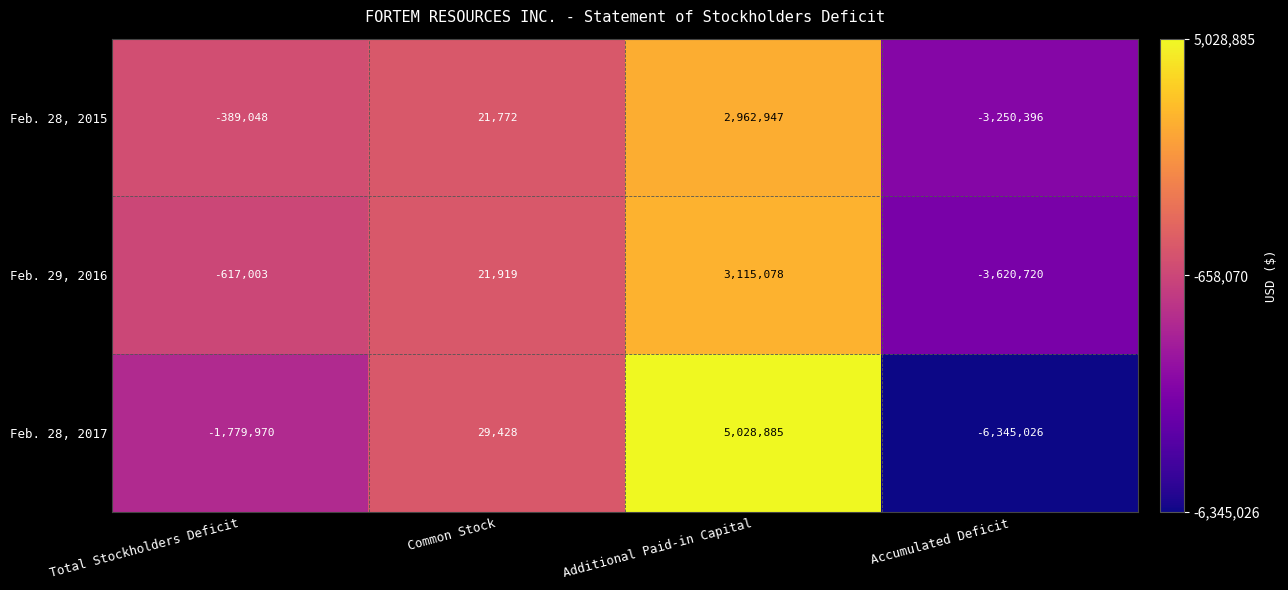

List the series in order of their peak value, lowest first.

Feb. 28, 2015, Feb. 29, 2016, Feb. 28, 2017